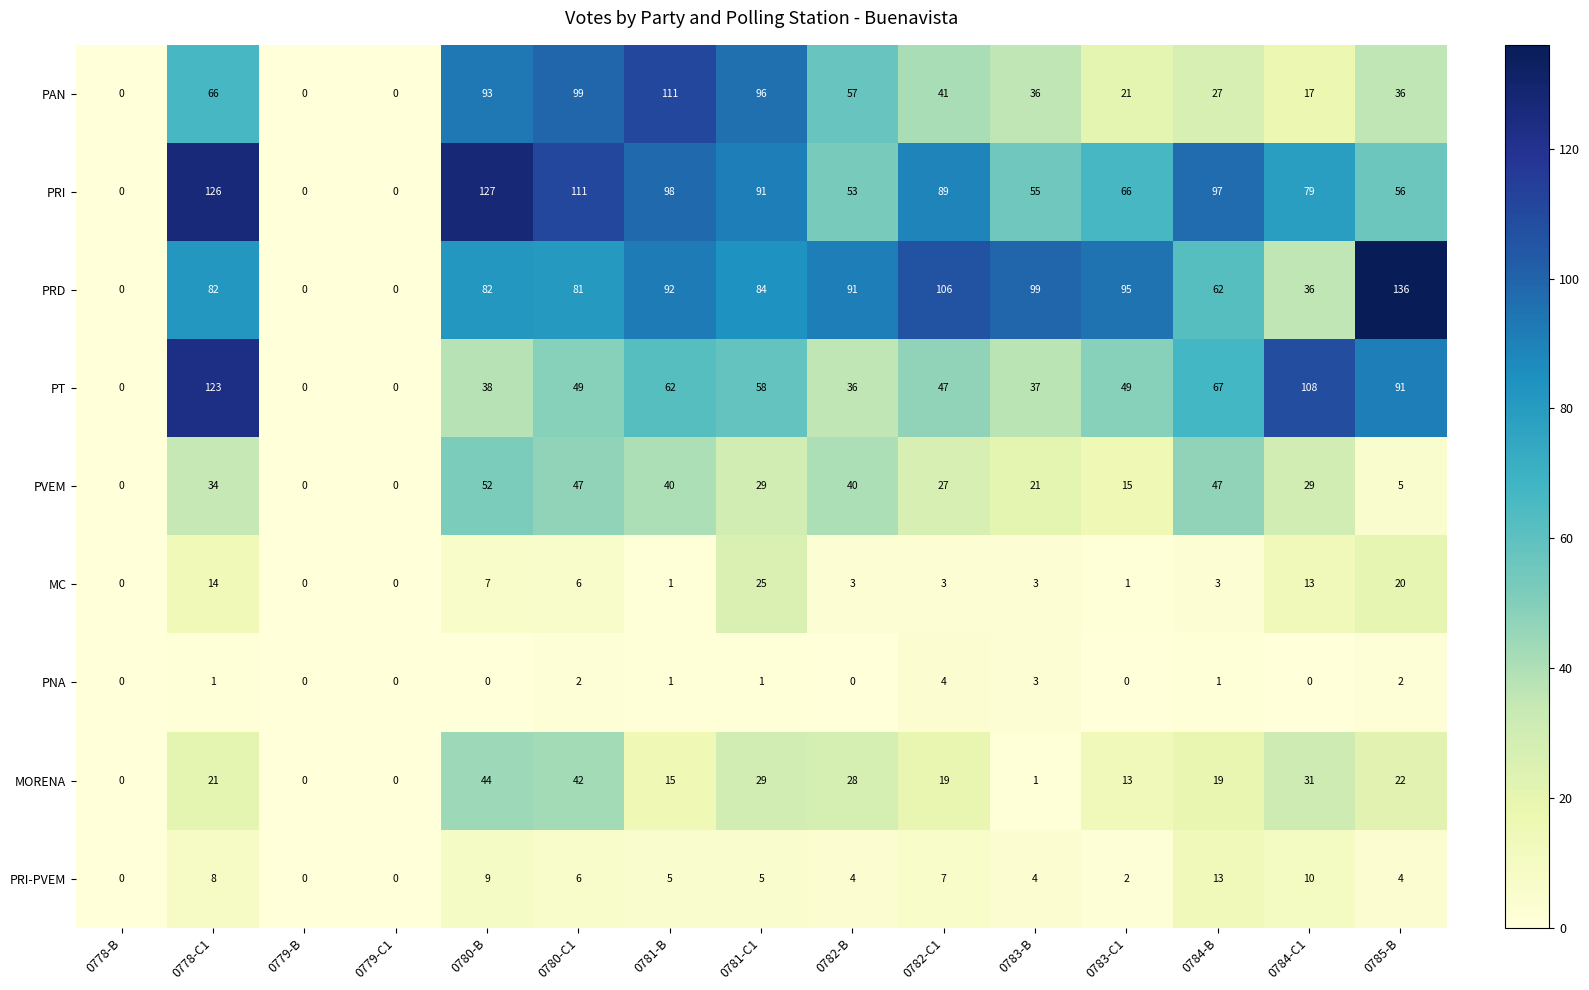

At how many categories does at least one series exceed 55?

12